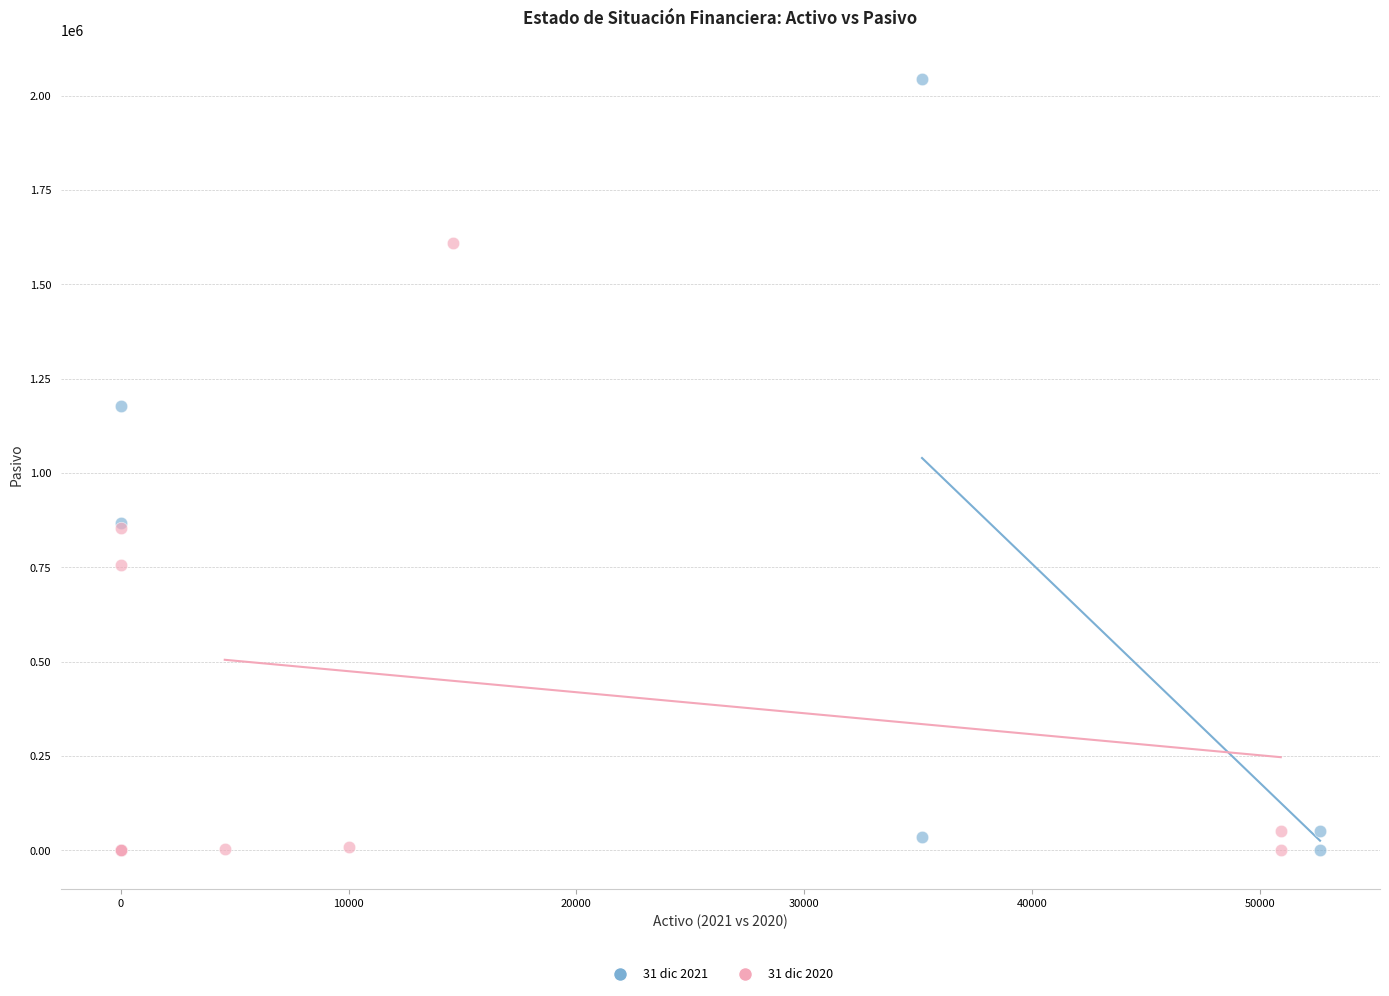

Which series contains the highest Y value?

31 dic 2021